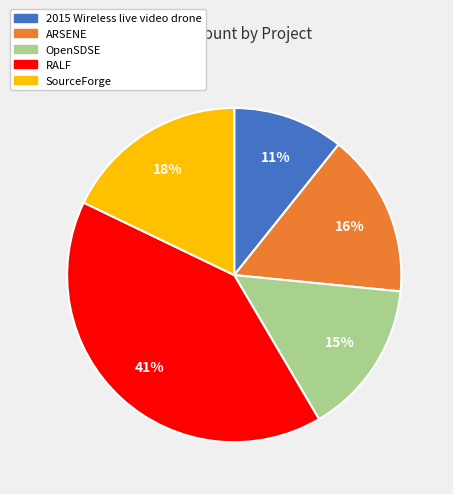

To the nearest percent, what is the average slice percentage?

20%